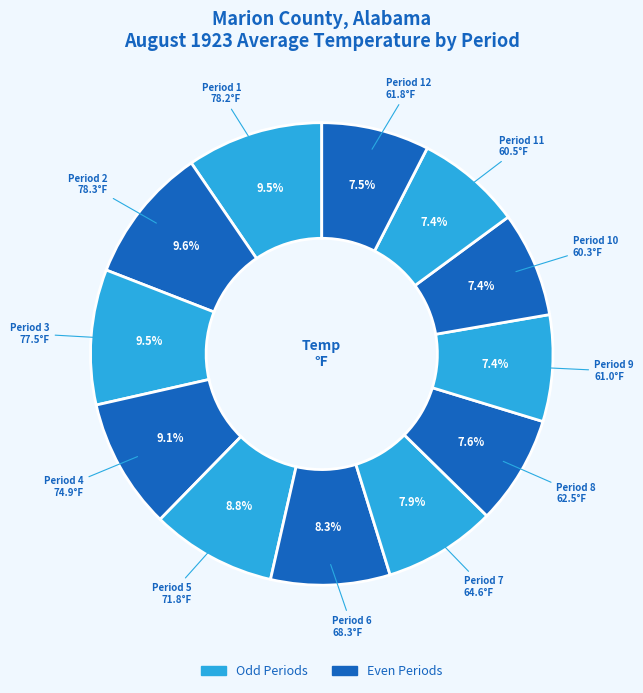

Is there any slice that represents more than half of the pie?

No